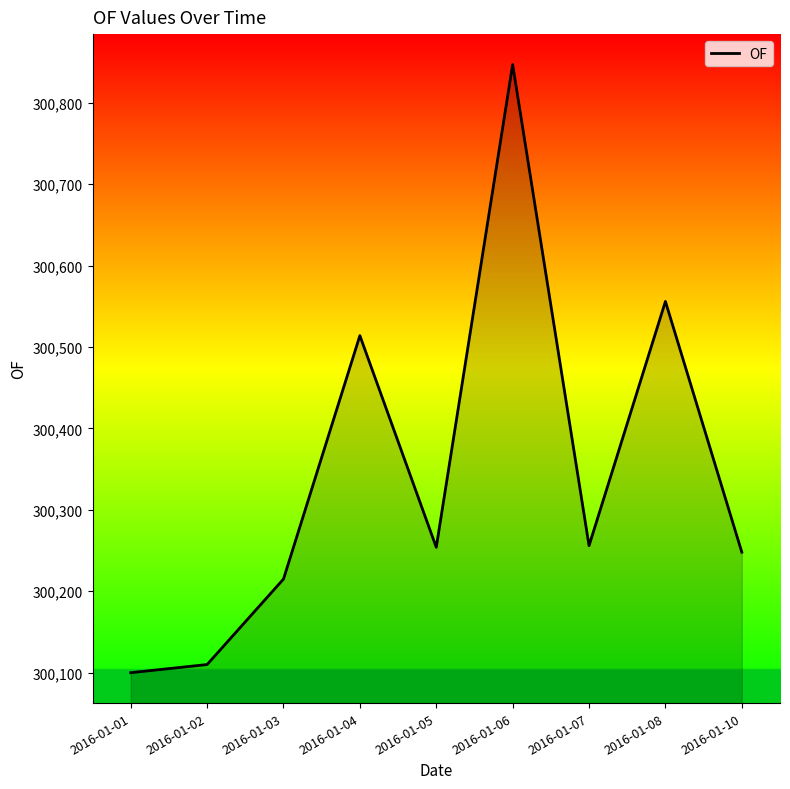

What is the change in value from 2016-01-02 to 2016-01-04?

+404